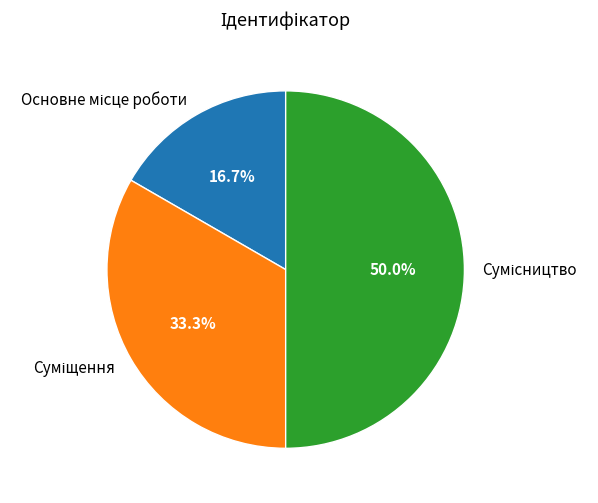

What is the change in value from Основне місце роботи to Сумісництво?

+2